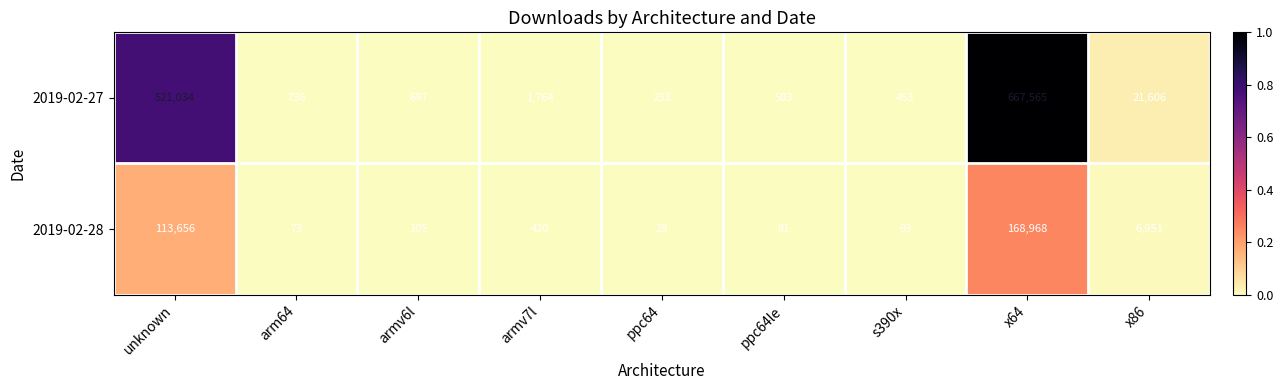

Which series has the largest total across all categories?

2019-02-27